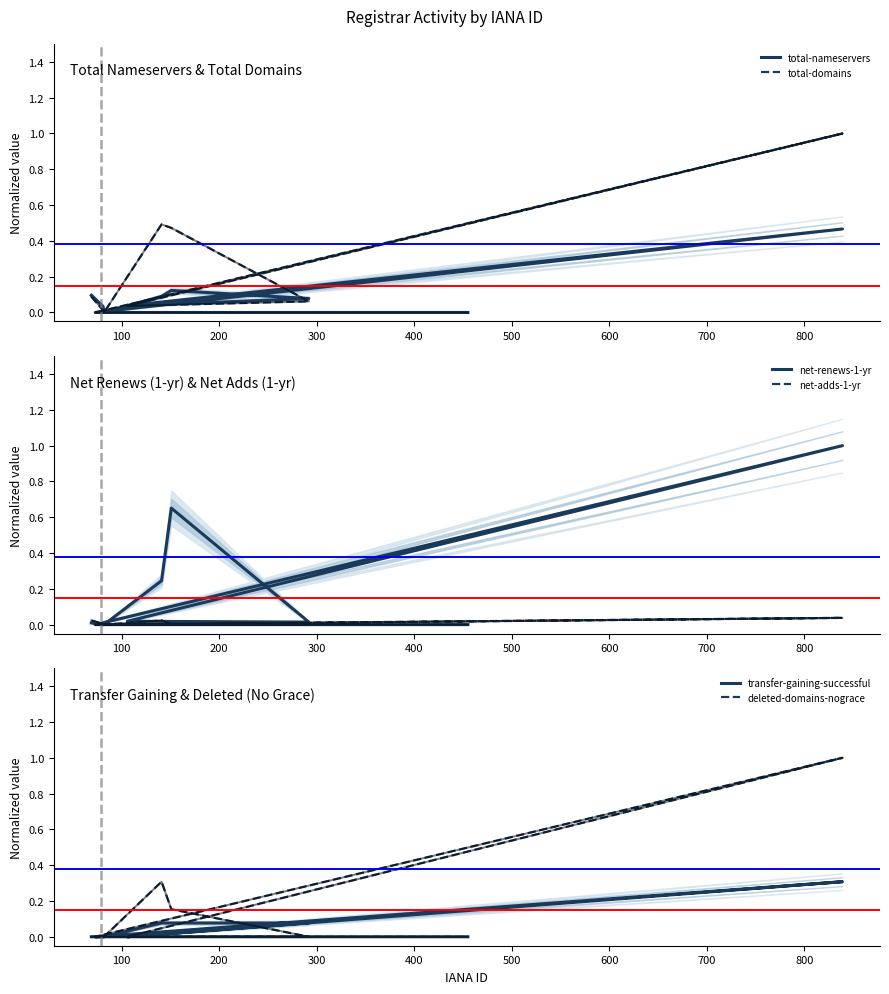

Which category has the lowest value across all series?

200